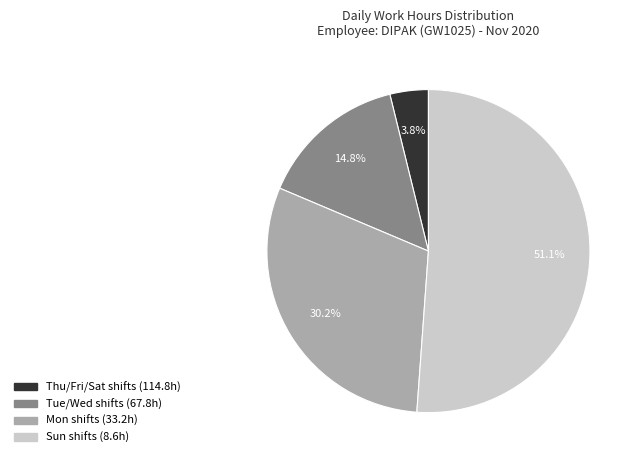

Is there a majority slice in this chart?

Yes